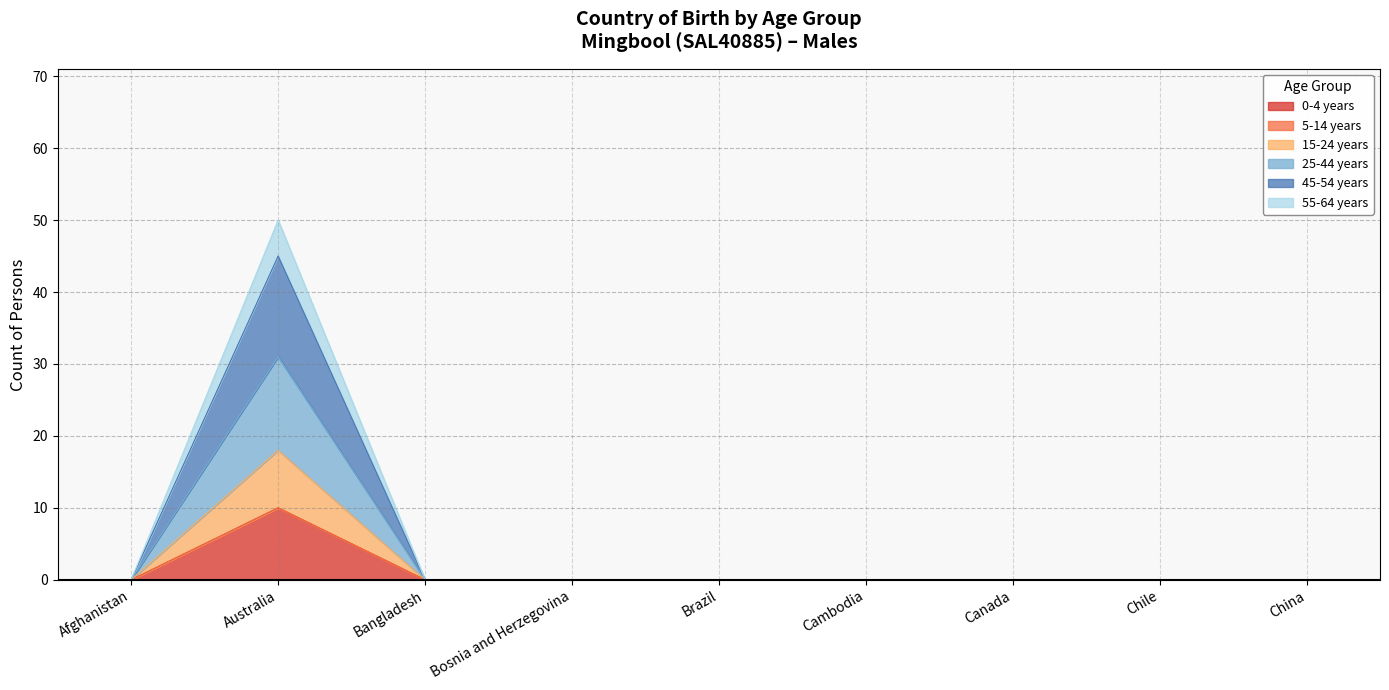

At which category is the sum across all series the highest?

Australia